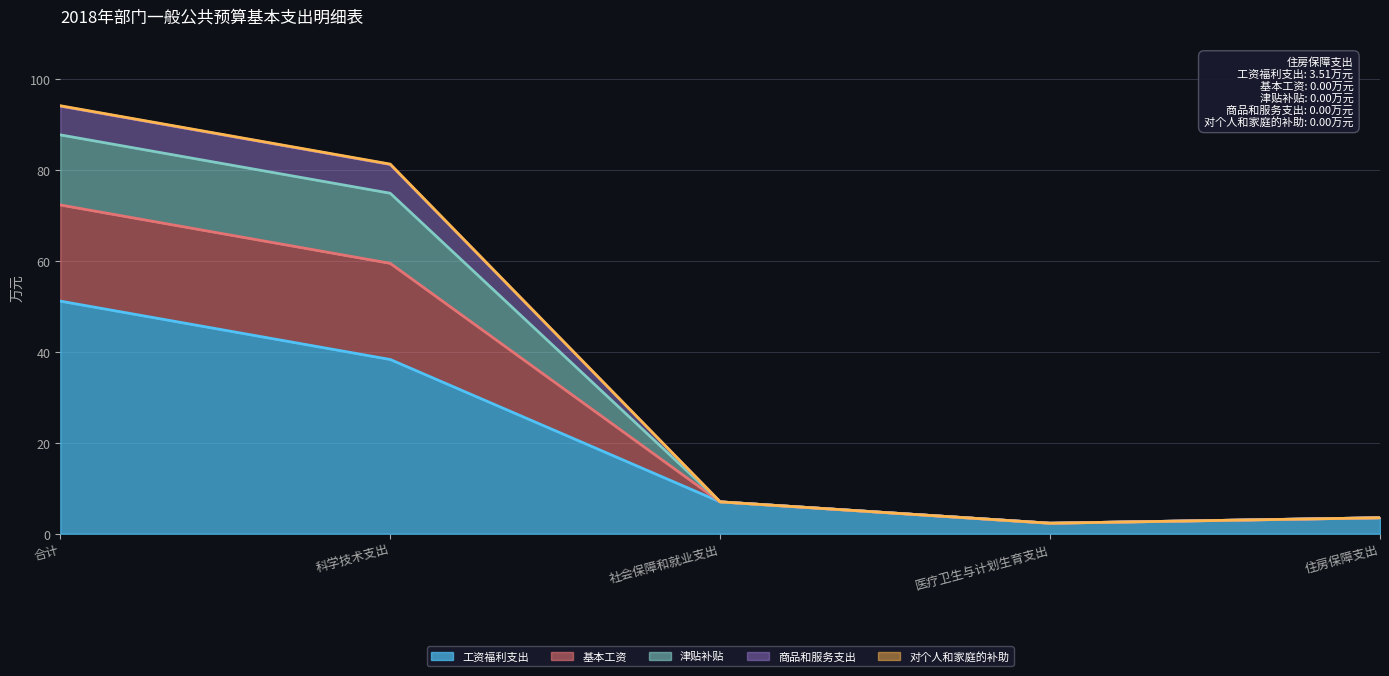

The 津贴补贴 series shows 134.2 at 合计. True or false?

False